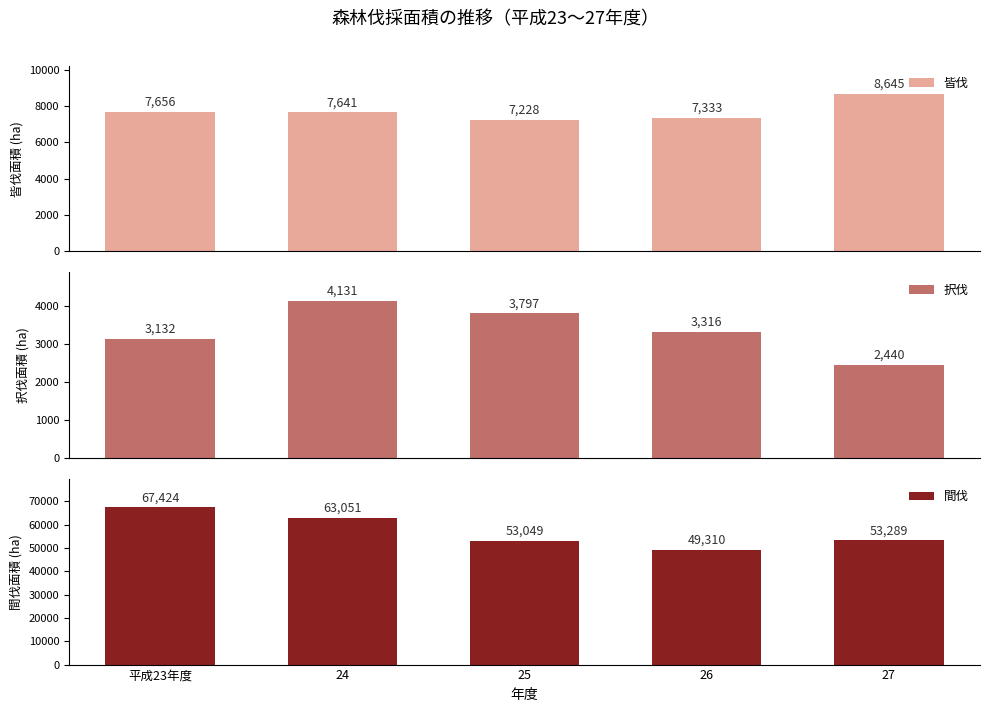

What is the difference between the maximum and minimum values in the 間伐 series?

18114